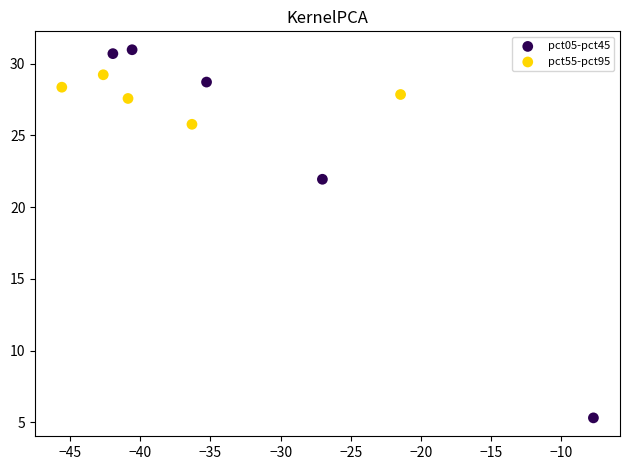

Which series has the widest spread of Y values?

pct05-pct45